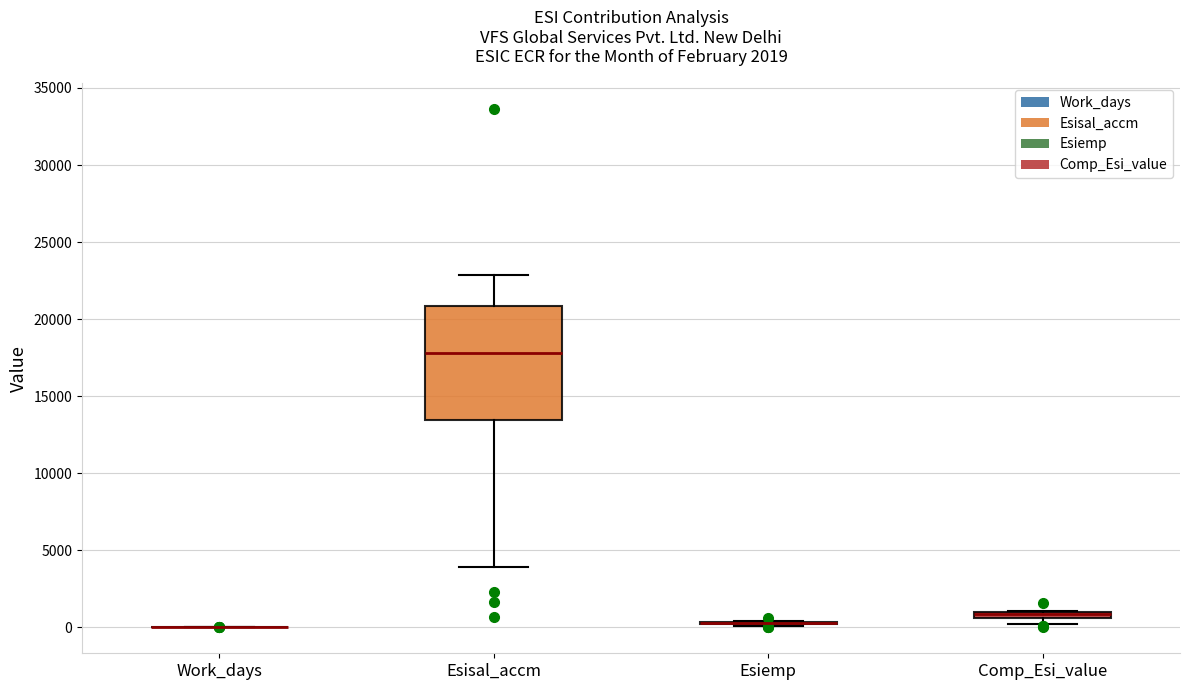

Comparing the boxes themselves (not the whiskers), which one is the tallest?

Esisal_accm